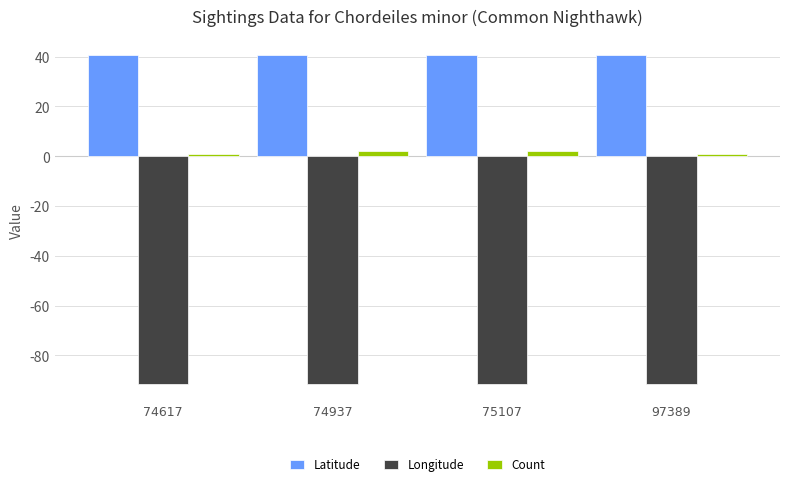

Reading left to right, what are all the values shown in this chart?

Latitude: 74617=40.5	74937=40.5	75107=40.5	97389=40.5
Longitude: 74617=-91.6	74937=-91.6	75107=-91.6	97389=-91.6
Count: 74617=1.0	74937=2.0	75107=2.0	97389=1.0